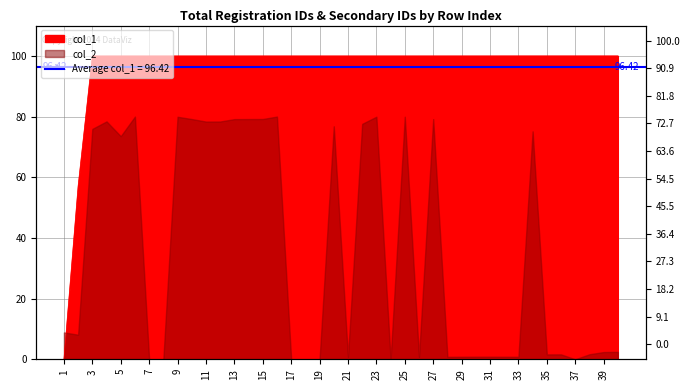

What is the greatest value displayed?

100.0